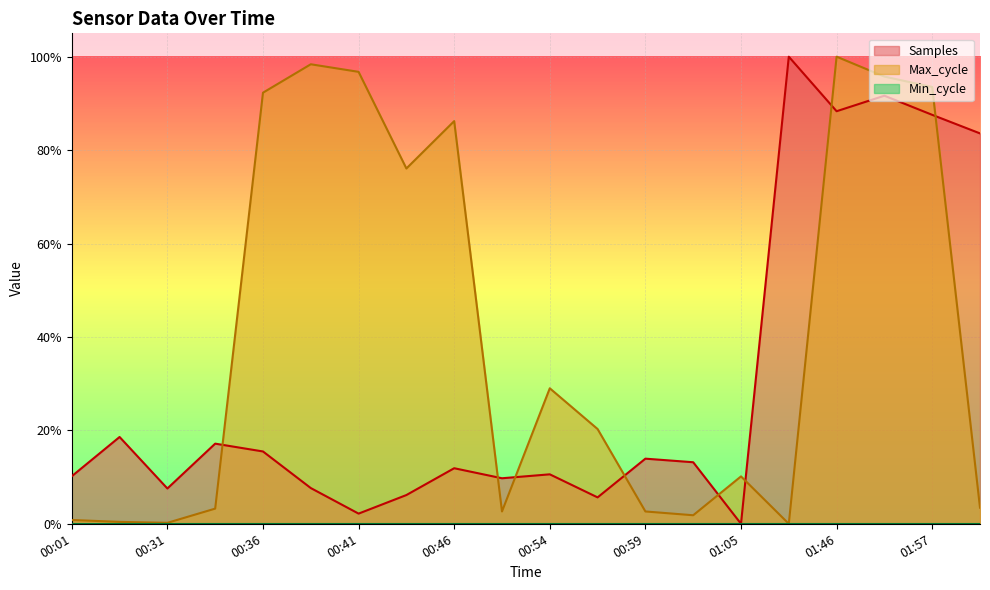

True or false: Samples has more than 1 points higher than both neighbors.

True